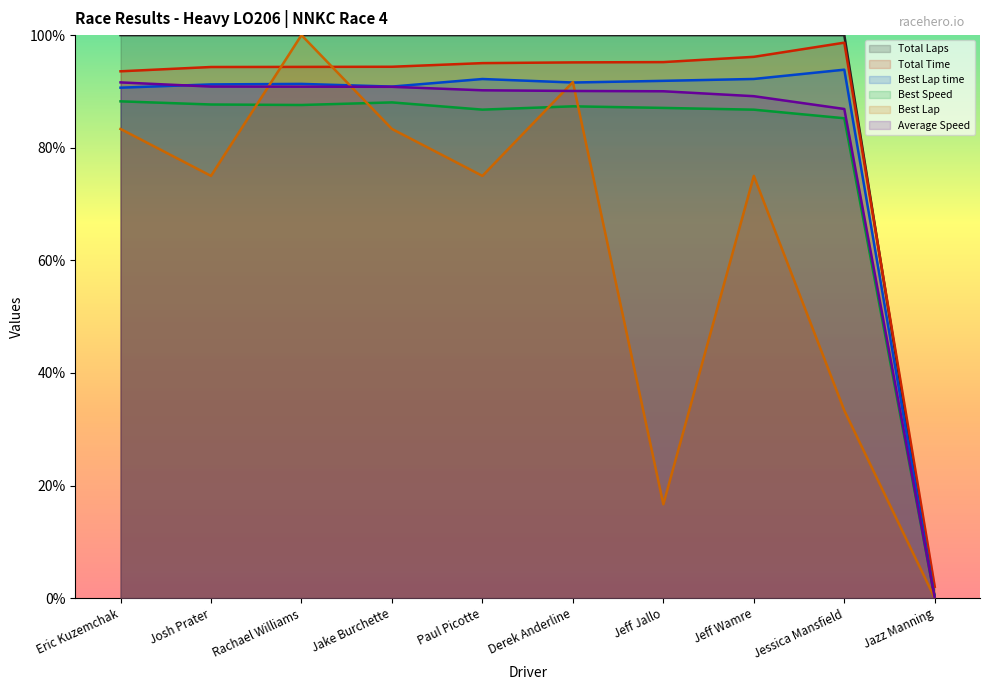

How many distinct data groups are displayed?

6